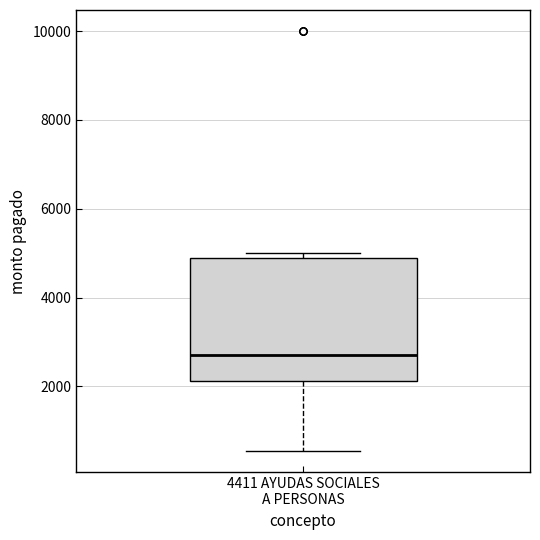

Transcribe this box plot: give where the median line is, the range the box spans, and where the two whiskers end, as read against the y-axis. The values are not printed on the chart, so give them approximately, as read against the axis.

median 2800, box 2200 to 4800, whiskers 600 to 5000